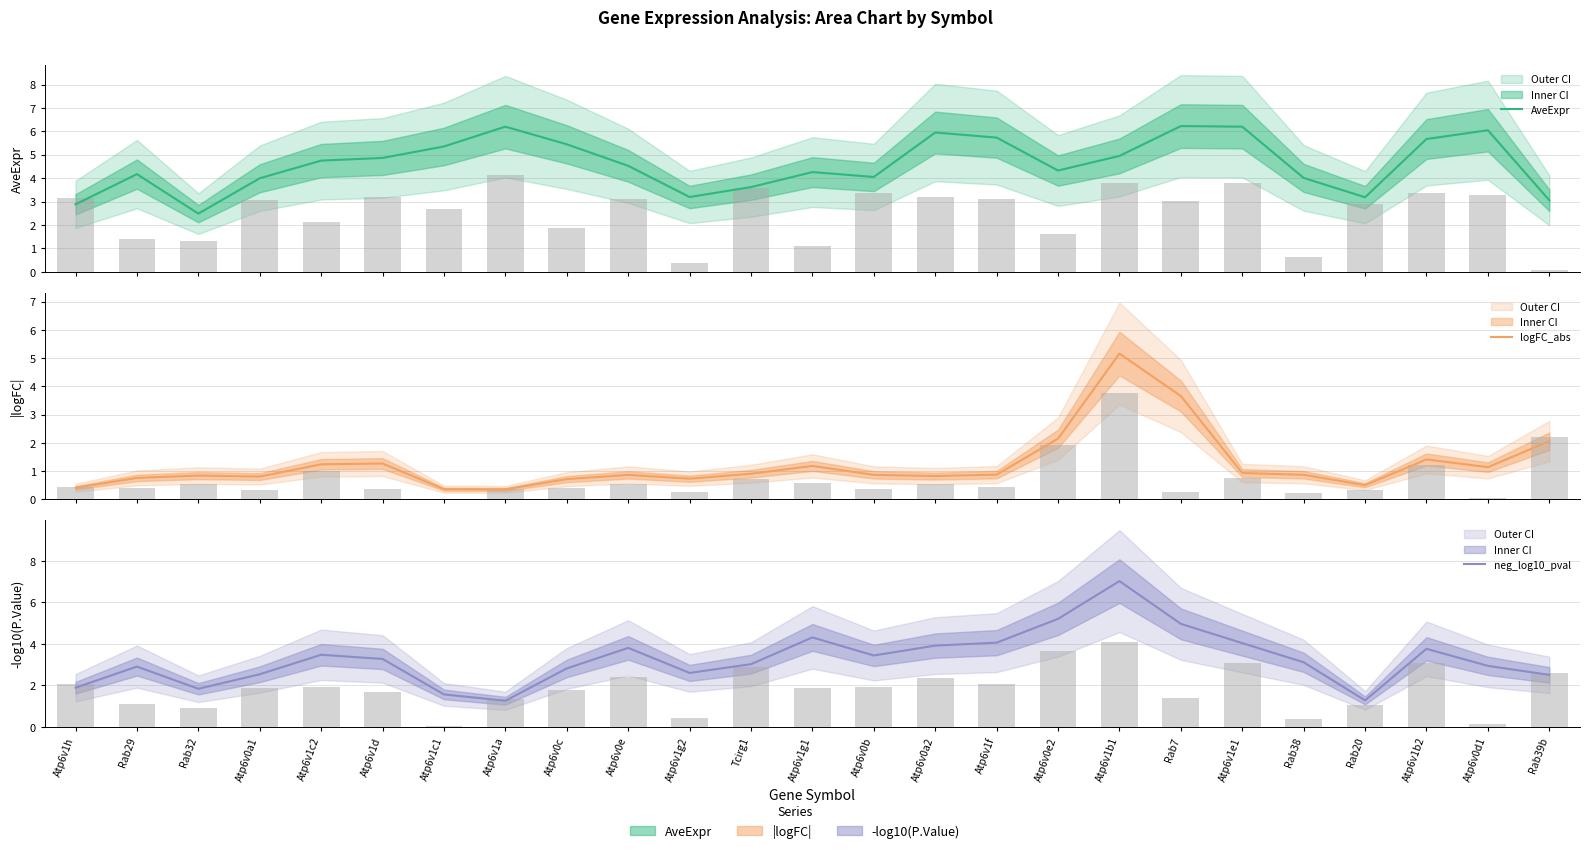

Reading right to left, extract all data points from this chart.

AveExpr: 3.1	6.0	5.7	3.2	4.0	6.2	6.2	4.9	4.3	5.7	6.0	4.1	4.3	3.6	3.2	4.5	5.4	6.2	5.4	4.9	4.7	4.0	2.5	4.2	2.9
logFC_abs: 2.1	1.1	1.4	0.5	0.9	0.9	3.7	5.2	2.1	0.9	0.8	0.9	1.2	0.9	0.7	0.9	0.7	0.4	0.4	1.3	1.2	0.8	0.8	0.8	0.4
neg_log10_pval: 2.5	2.9	3.8	1.3	3.1	4.0	5.0	7.0	5.2	4.1	3.9	3.4	4.3	3.0	2.6	3.8	2.8	1.3	1.6	3.3	3.5	2.5	1.8	2.9	1.9